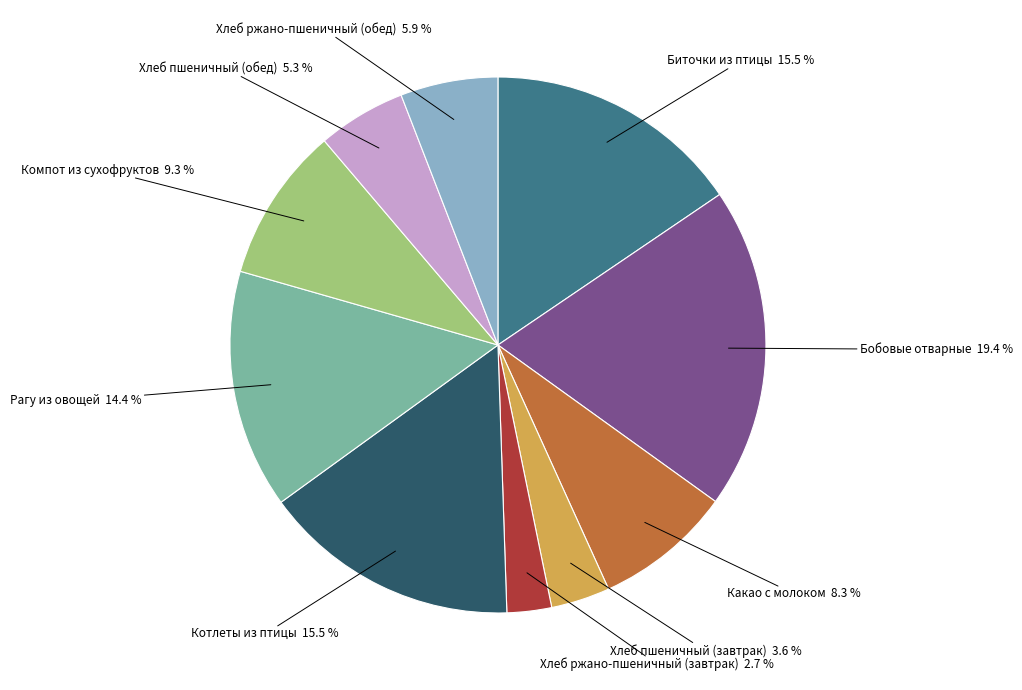

To the nearest percent, what is the combined percentage of Хлеб ржано-пшеничный (завтрак) and Компот из сухофруктов?

12%